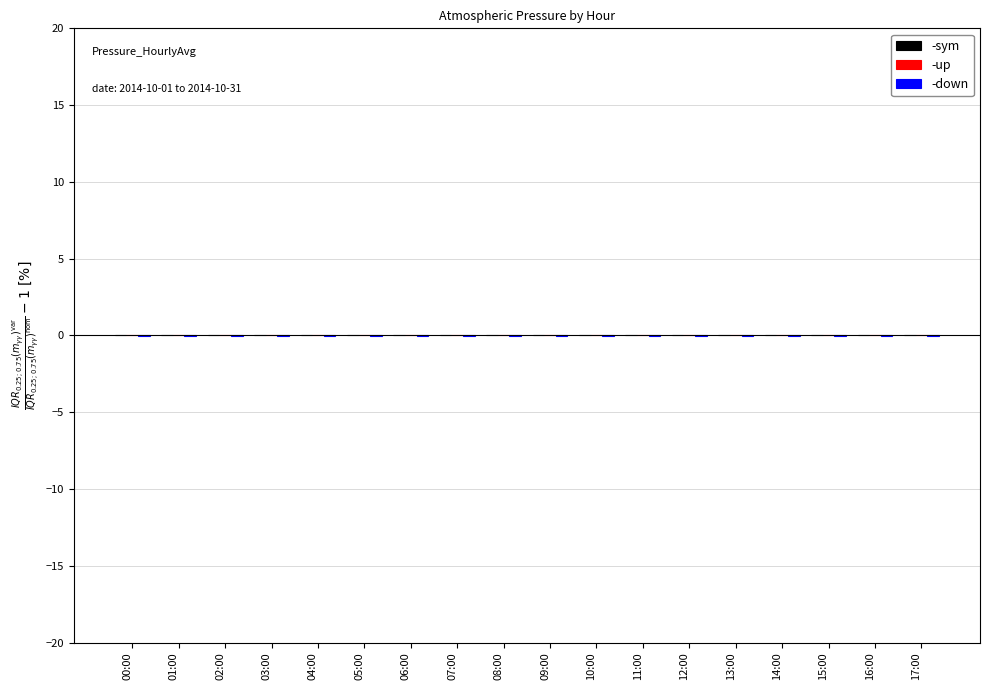

Which series changed the most between 00:00 and 03:00?

-down